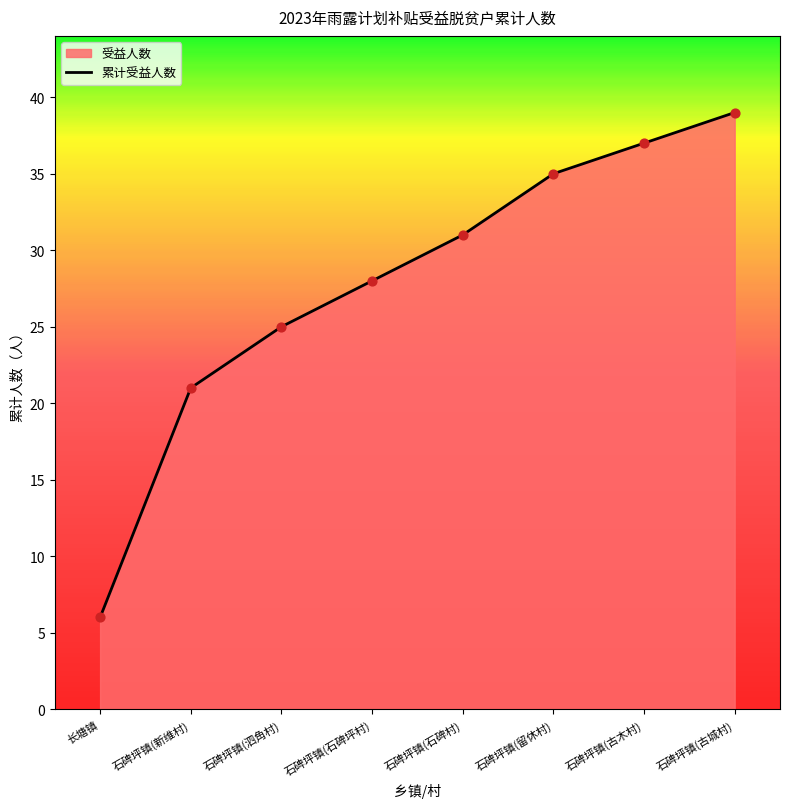

What is the change in value from 石碑坪镇(新维村) to 石碑坪镇(古城村)?

+18